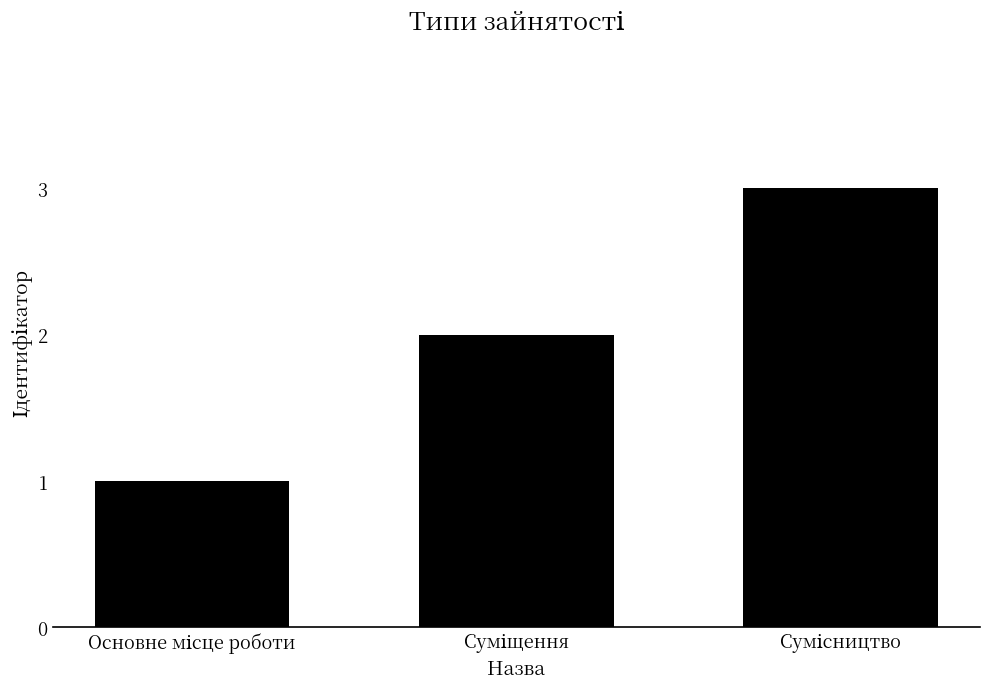

Are the bars grouped side by side (vs. stacked)?

No